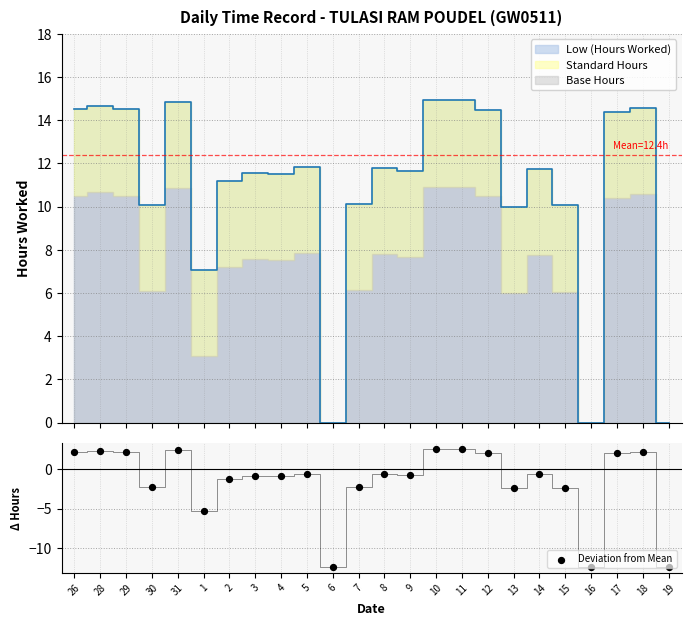

Which has a higher value, 31 or 19?

31